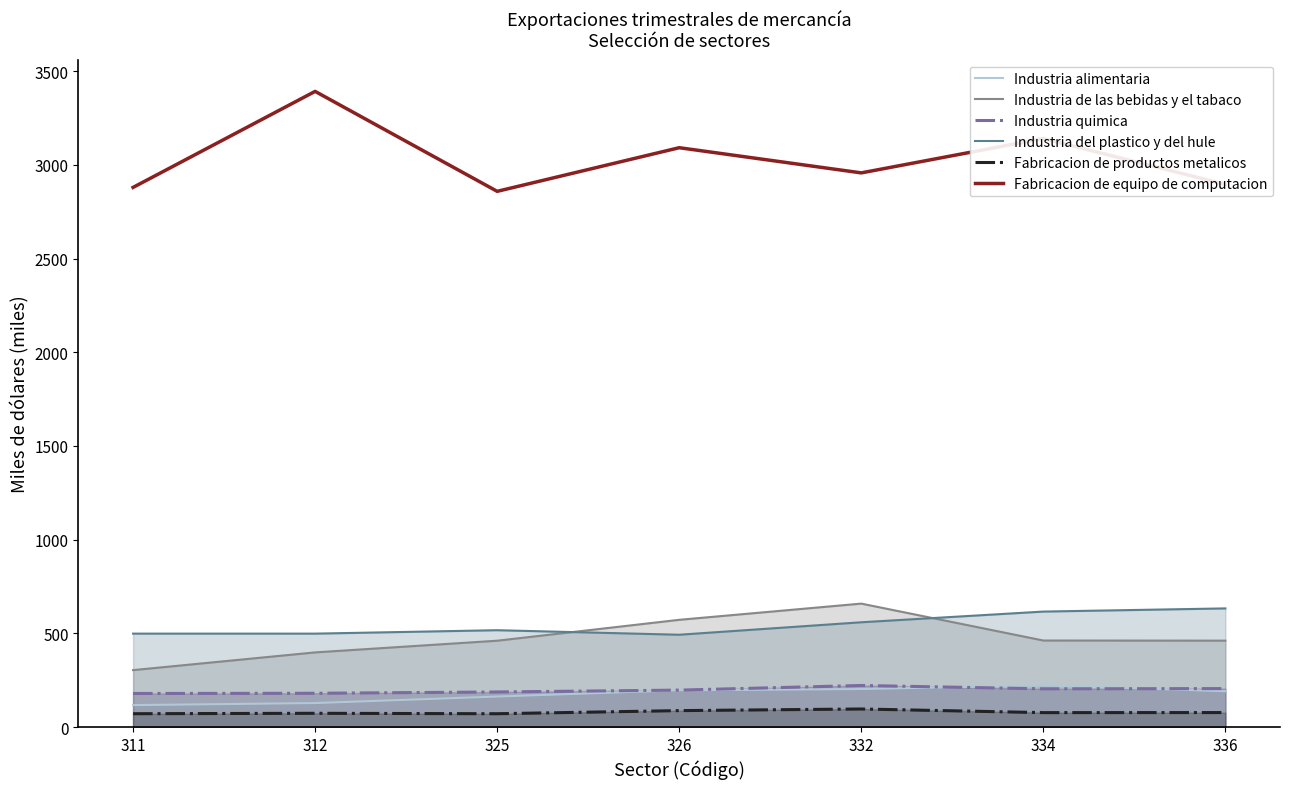

Is the value of Industria del plastico y del hule at 312 greater than the value of Fabricacion de equipo de computacion at 326?

No